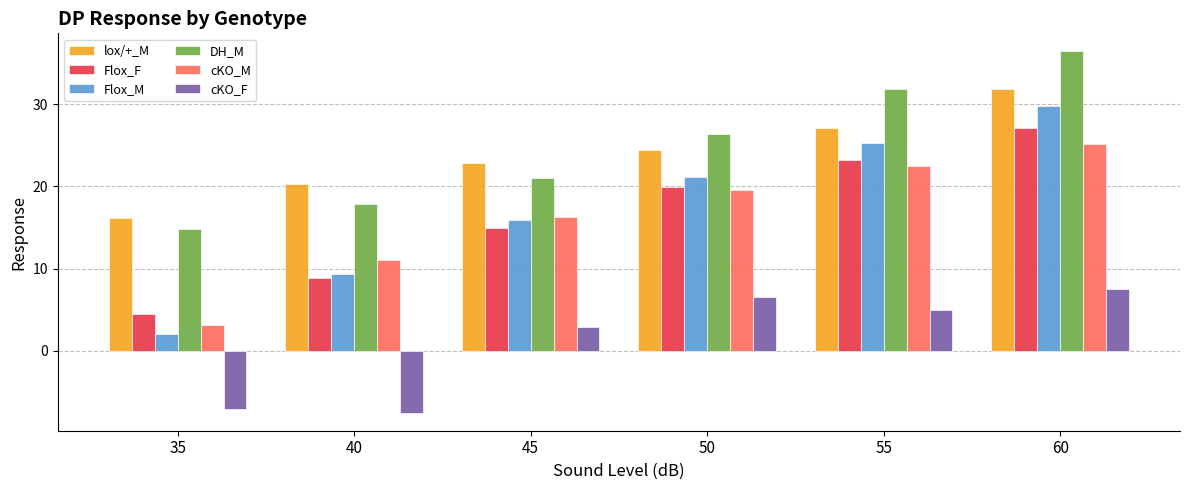

Reading left to right, what are all the values shown in this chart?

lox/+_M: 35=16.2	40=20.3	45=22.8	50=24.4	55=27.1	60=31.8
Flox_F: 35=4.5	40=8.8	45=15.0	50=19.9	55=23.3	60=27.1
Flox_M: 35=2.0	40=9.3	45=16.0	50=21.2	55=25.3	60=29.8
DH_M: 35=14.8	40=17.8	45=21.1	50=26.4	55=31.9	60=36.4
cKO_M: 35=3.1	40=11.1	45=16.3	50=19.6	55=22.5	60=25.1
cKO_F: 35=-7.1	40=-7.5	45=2.8	50=6.5	55=5.0	60=7.5